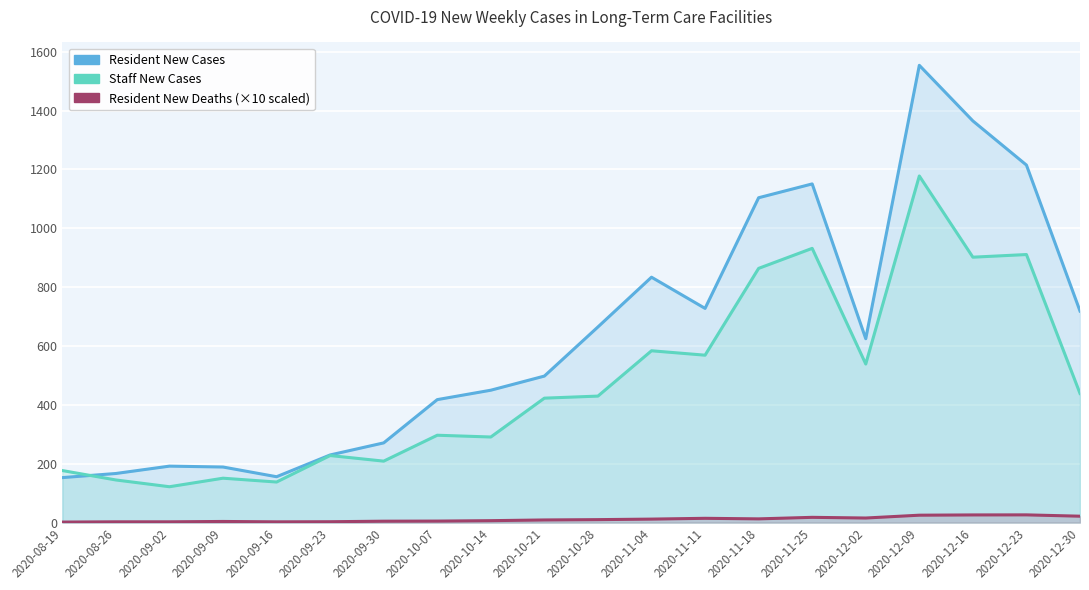

Reading right to left, list all the values displayed in this chart.

Resident New Cases: 2020-12-30=719.0	2020-12-23=1215.0	2020-12-16=1365.0	2020-12-09=1554.0	2020-12-02=625.0	2020-11-25=1151.0	2020-11-18=1104.0	2020-11-11=728.0	2020-11-04=834.0	2020-10-28=665.0	2020-10-21=498.0	2020-10-14=450.0	2020-10-07=418.0	2020-09-30=271.0	2020-09-23=230.0	2020-09-16=156.0	2020-09-09=189.0	2020-09-02=192.0	2020-08-26=167.0	2020-08-19=153.0
Staff New Cases: 2020-12-30=439.0	2020-12-23=911.0	2020-12-16=902.0	2020-12-09=1178.0	2020-12-02=539.0	2020-11-25=932.0	2020-11-18=864.0	2020-11-11=569.0	2020-11-04=584.0	2020-10-28=430.0	2020-10-21=423.0	2020-10-14=291.0	2020-10-07=297.0	2020-09-30=209.0	2020-09-23=228.0	2020-09-16=138.0	2020-09-09=151.0	2020-09-02=122.0	2020-08-26=145.0	2020-08-19=177.0
Resident New Deaths: 2020-12-30=21.9	2020-12-23=26.4	2020-12-16=26.2	2020-12-09=25.3	2020-12-02=15.7	2020-11-25=18.0	2020-11-18=12.8	2020-11-11=14.7	2020-11-04=12.0	2020-10-28=10.2	2020-10-21=9.1	2020-10-14=6.7	2020-10-07=5.3	2020-09-30=4.9	2020-09-23=3.1	2020-09-16=2.7	2020-09-09=4.0	2020-09-02=2.8	2020-08-26=2.8	2020-08-19=1.9